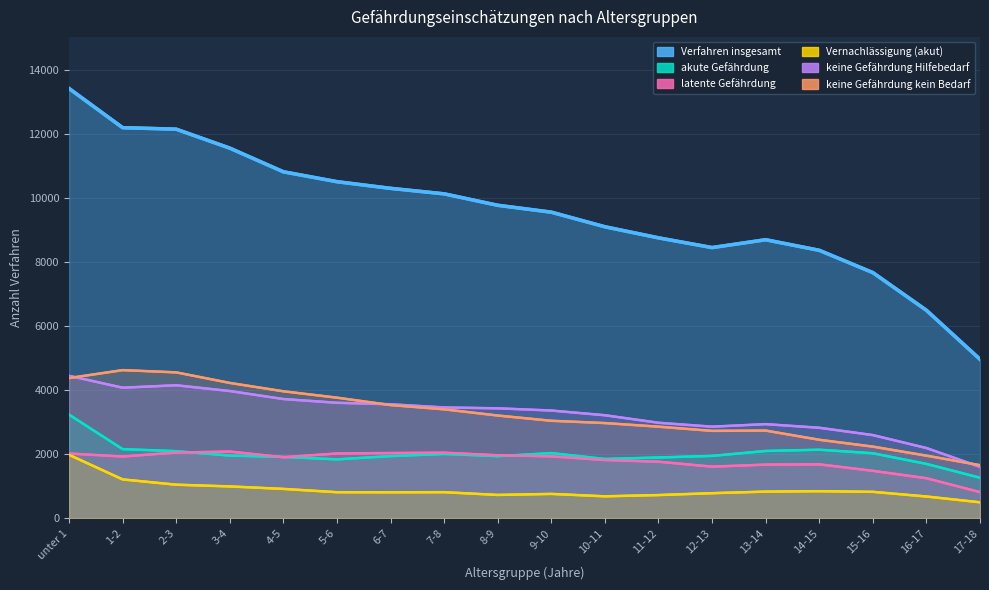

True or false: Vernachlässigung (akut) has a value of 788 at 12-13.

True